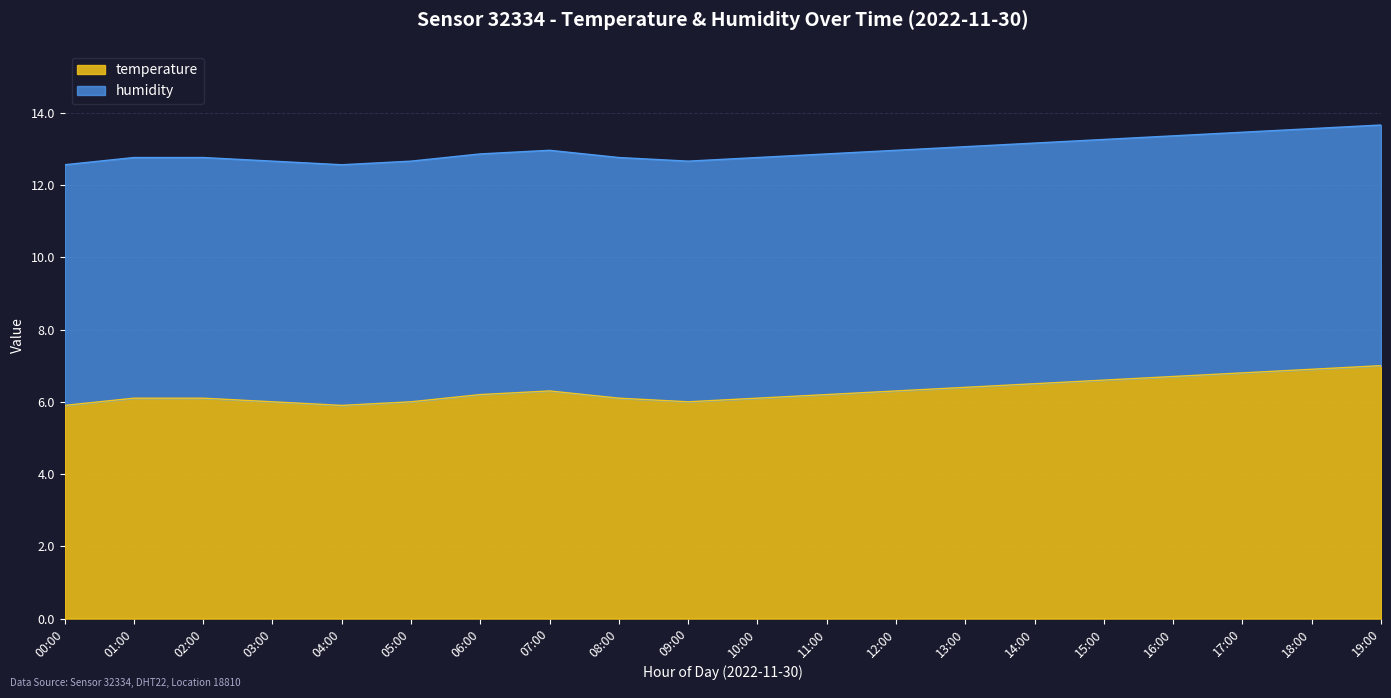

At which category does the data reach its first local peak?

07:00